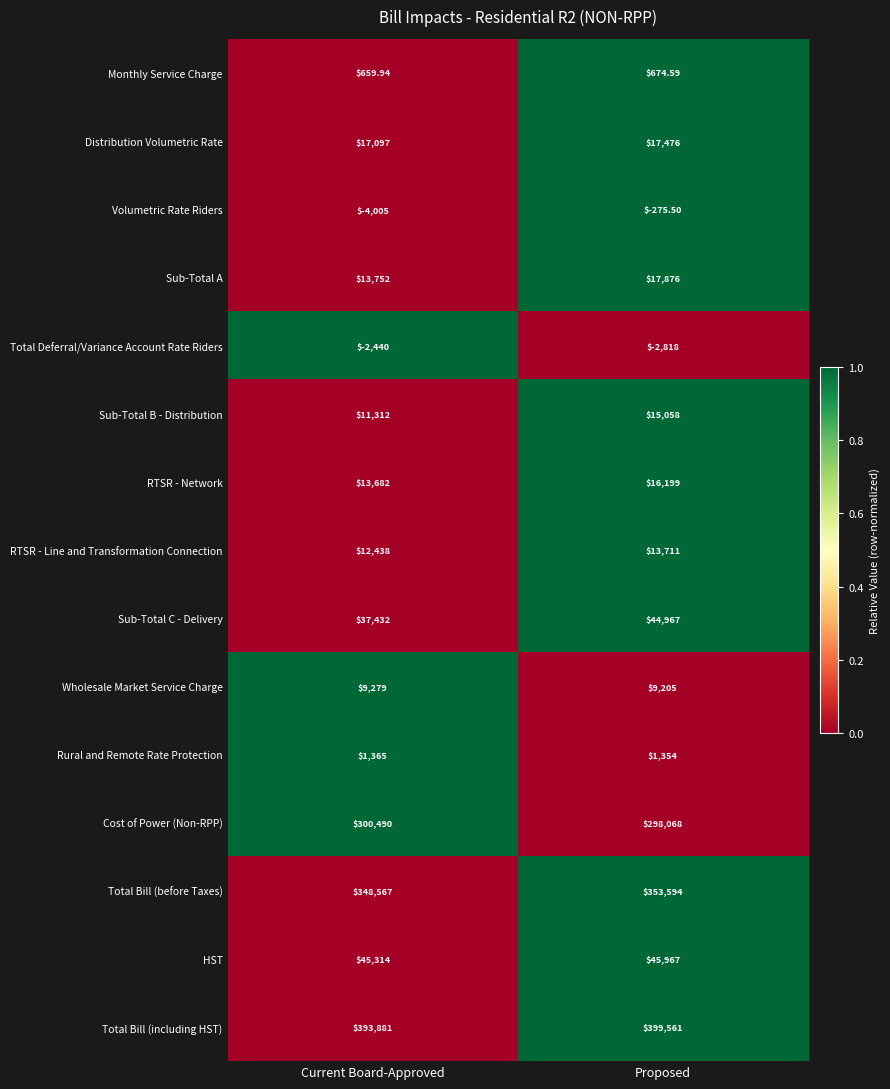

Which series changed the most between Current Board-Approved and Proposed?

Sub-Total C - Delivery